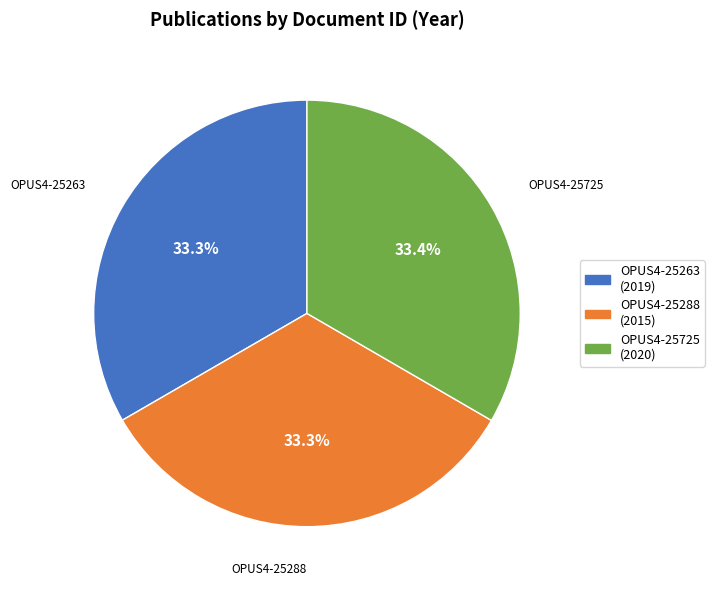

To the nearest percent, what is the combined percentage of OPUS4-25263 and OPUS4-25725?

67%